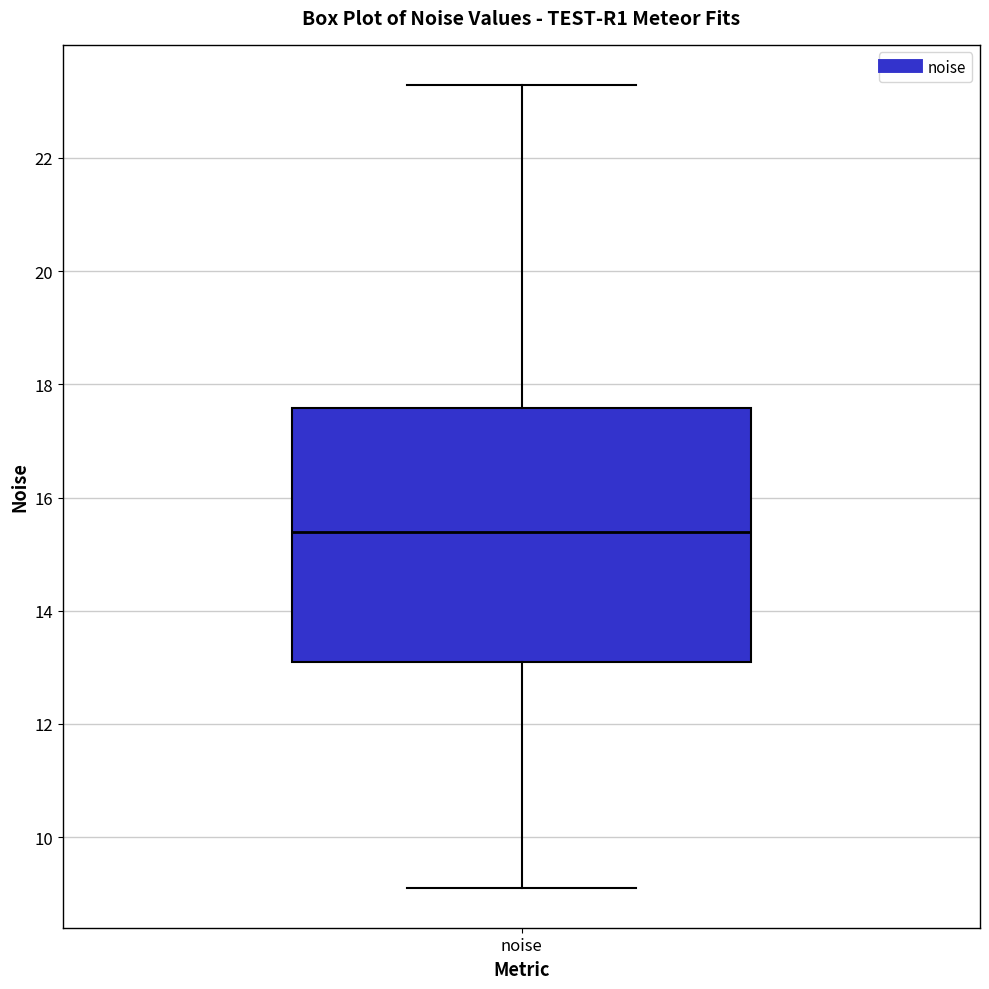

Read this box plot against the y-axis: the position of the median line, the range covered by the box, and the ends of both whiskers. The values are not printed on the chart, so give them approximately, as read against the axis.

median 15.4, box 13.2 to 17.6, whiskers 9.2 to 23.2